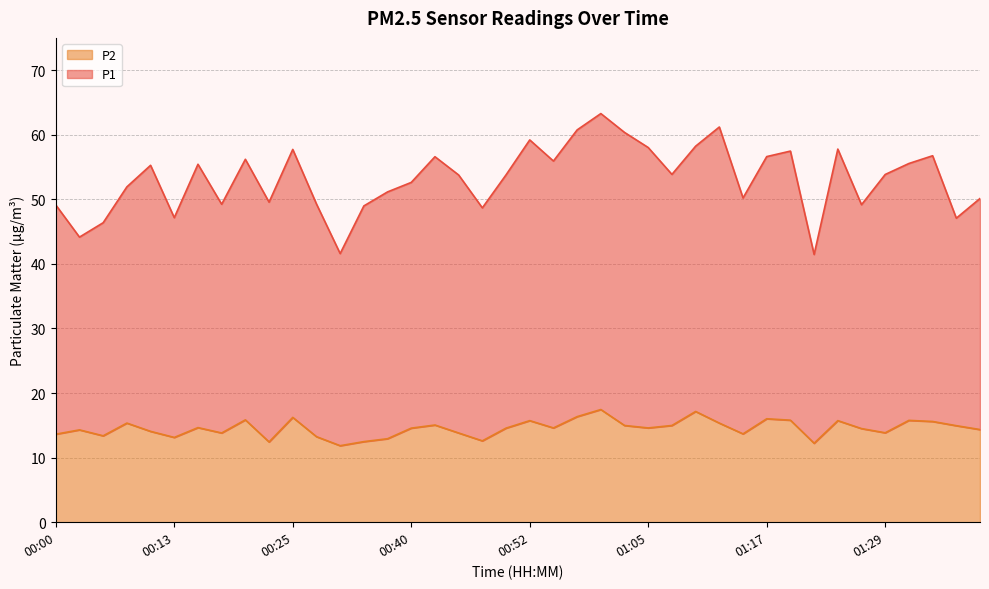

True or false: P1 has a value of 74.5 at 00:03.

False